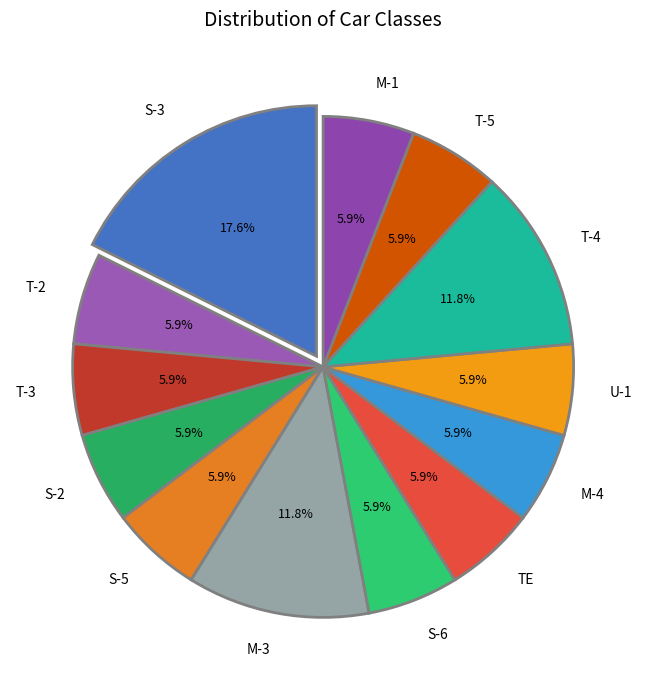

Which category has the biggest portion of the pie?

S-3